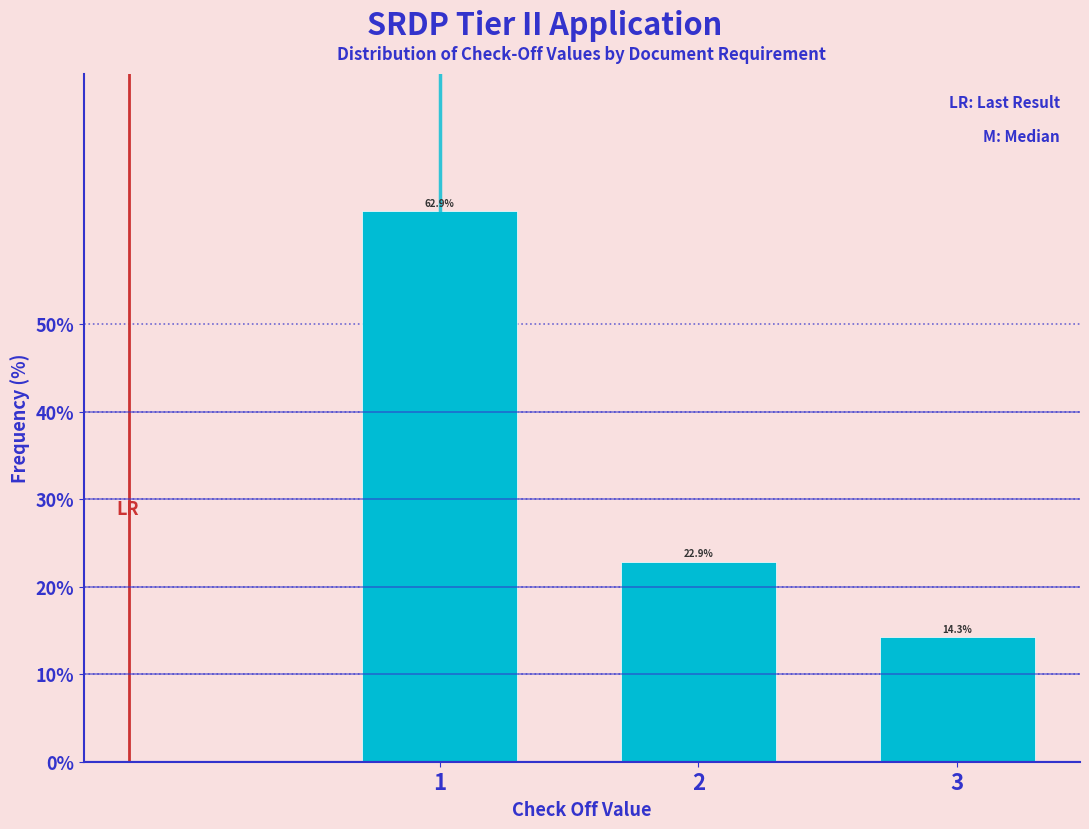

Reading right to left, transcribe all the data shown in this chart.

14.3	22.9	62.9